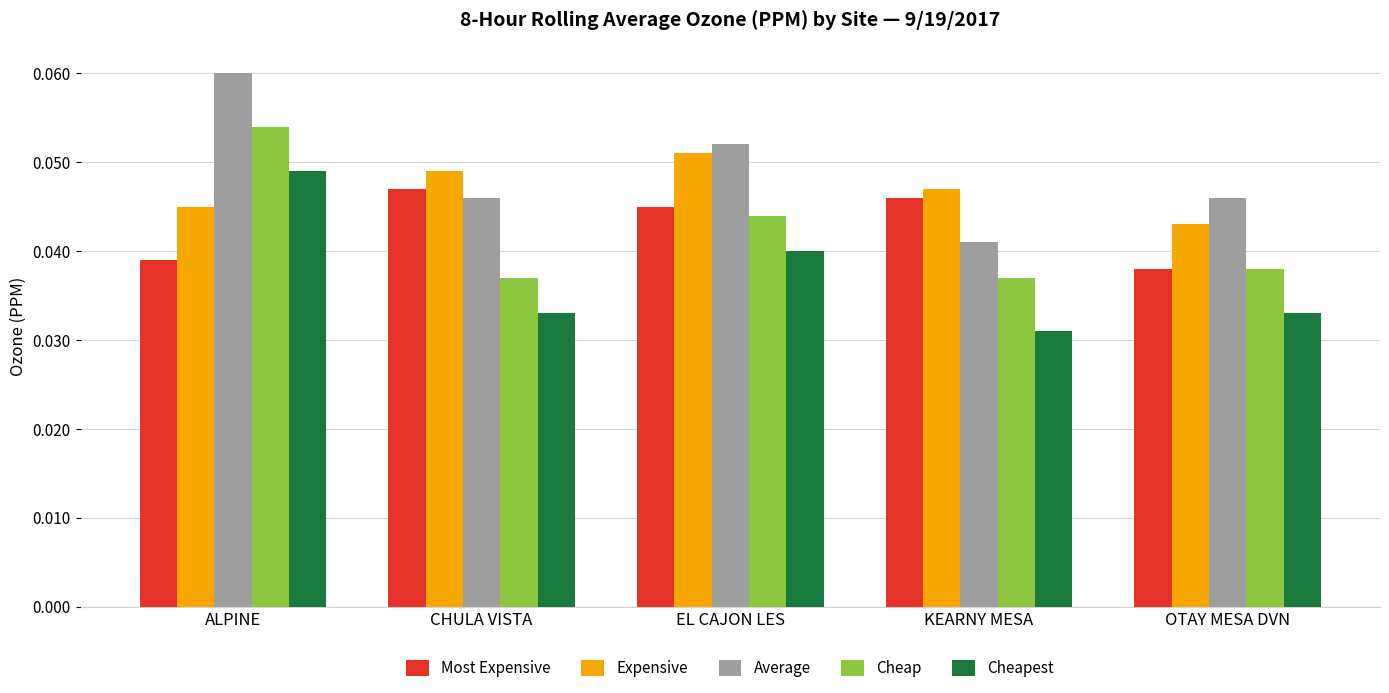

How many bars are there in each group?

5